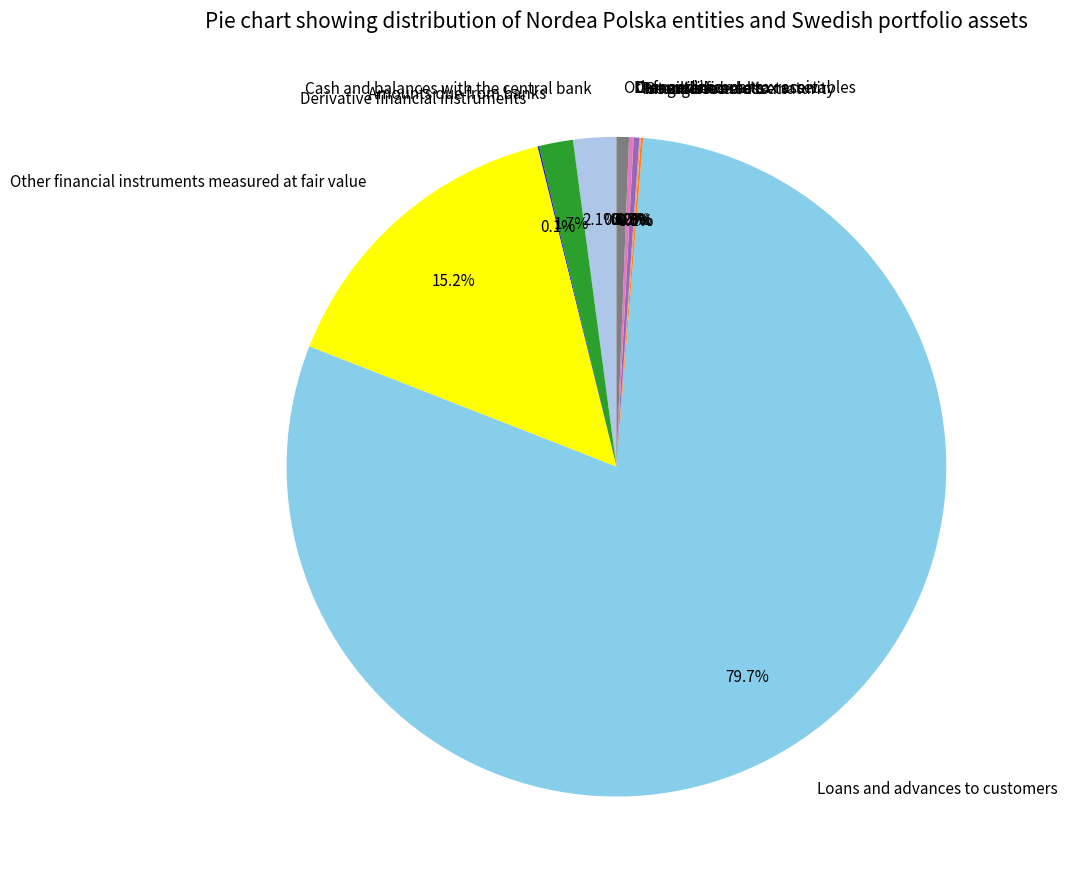

Is Loans and advances to customers the majority of the pie?

Yes